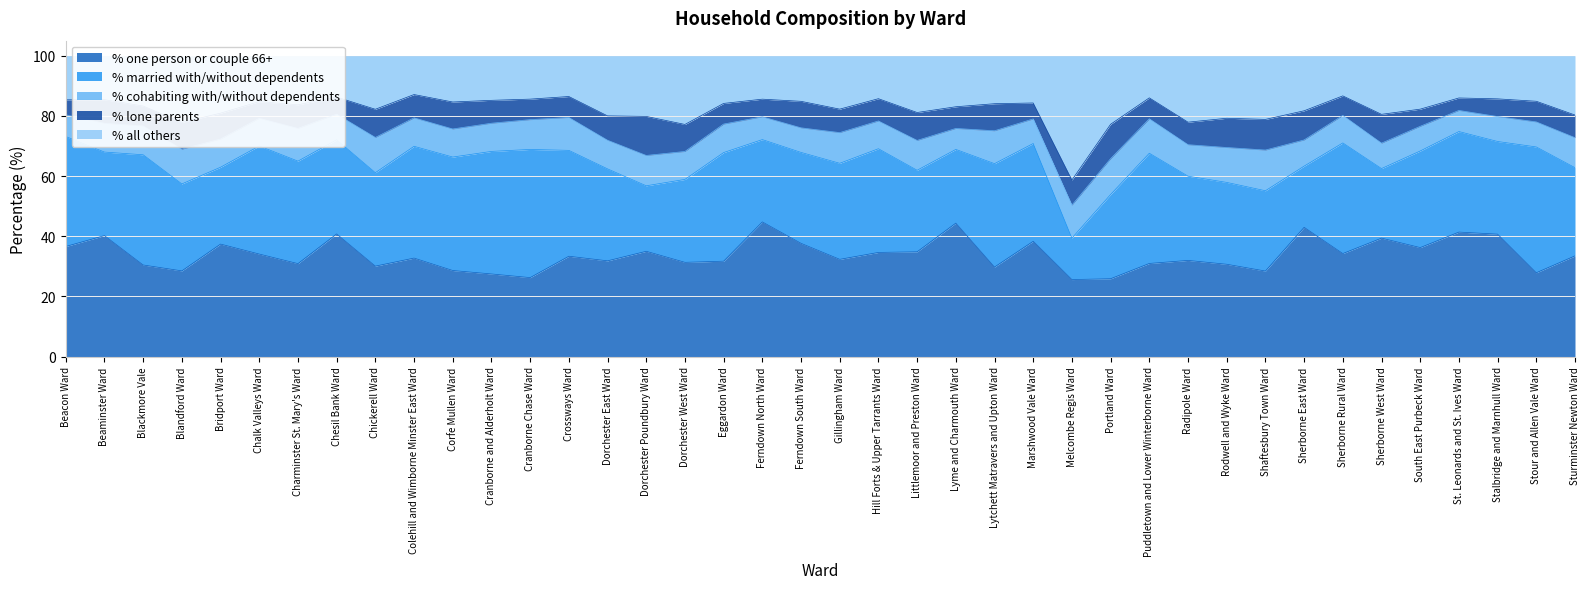

Which series ends up on top after the final intersection of % married with/without dependents and % one person or couple 66+?

% one person or couple 66+